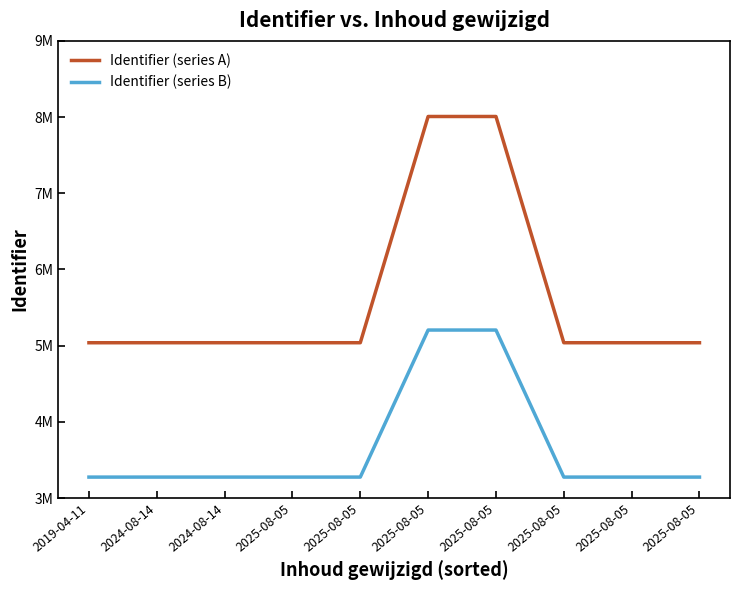

The Identifier (series A) series shows 12525426.3 at 2025-08-05. True or false?

False